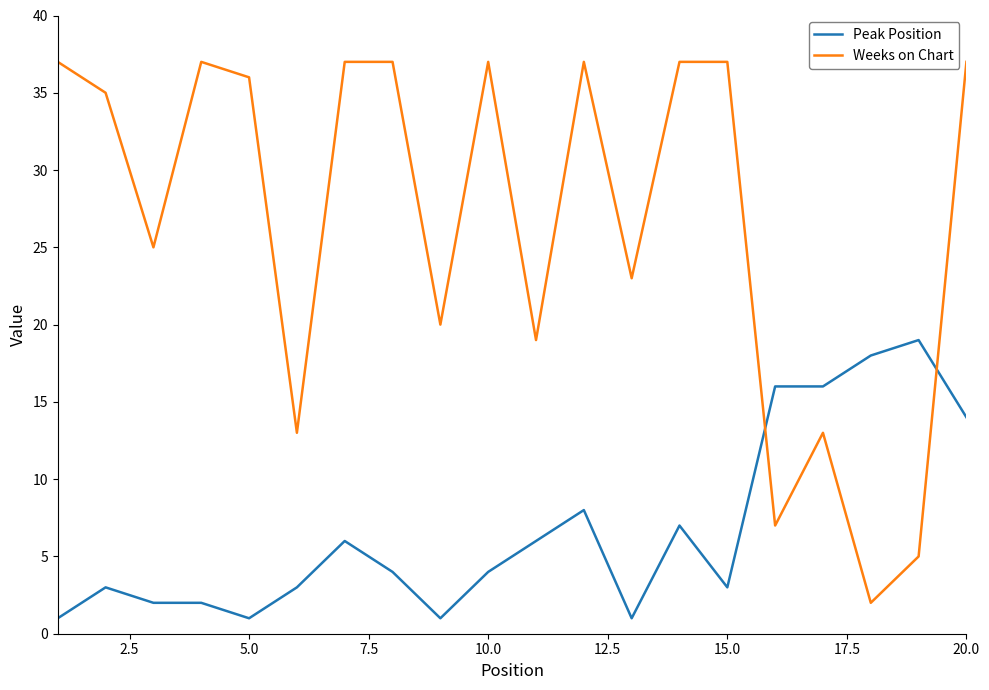

What is the greatest value displayed?

37